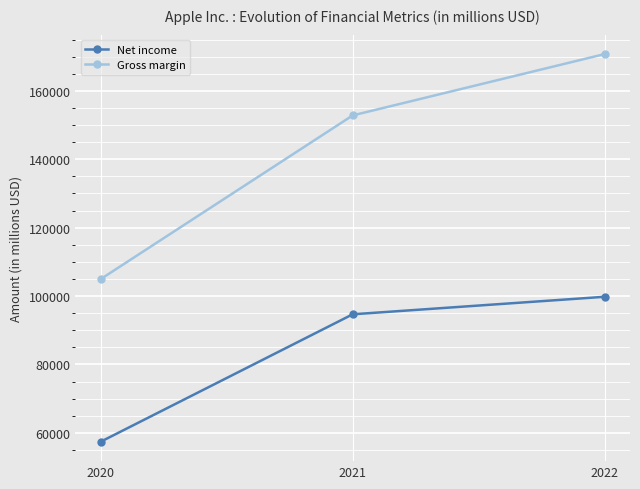

Reading right to left, what are all the values shown in this chart?

Net income: 2022=99803	2021=94680	2020=57411
Gross margin: 2022=170782	2021=152836	2020=104956